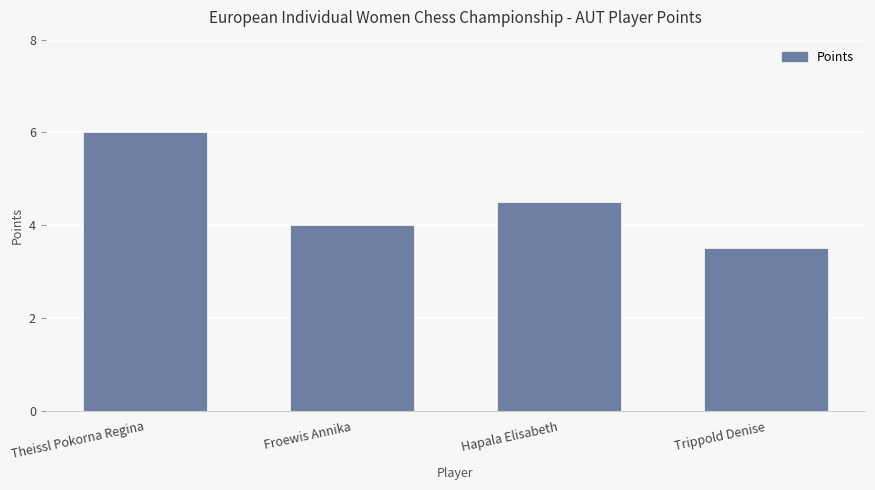

Reading right to left, extract all data points from this chart.

3.5	4.5	4.0	6.0